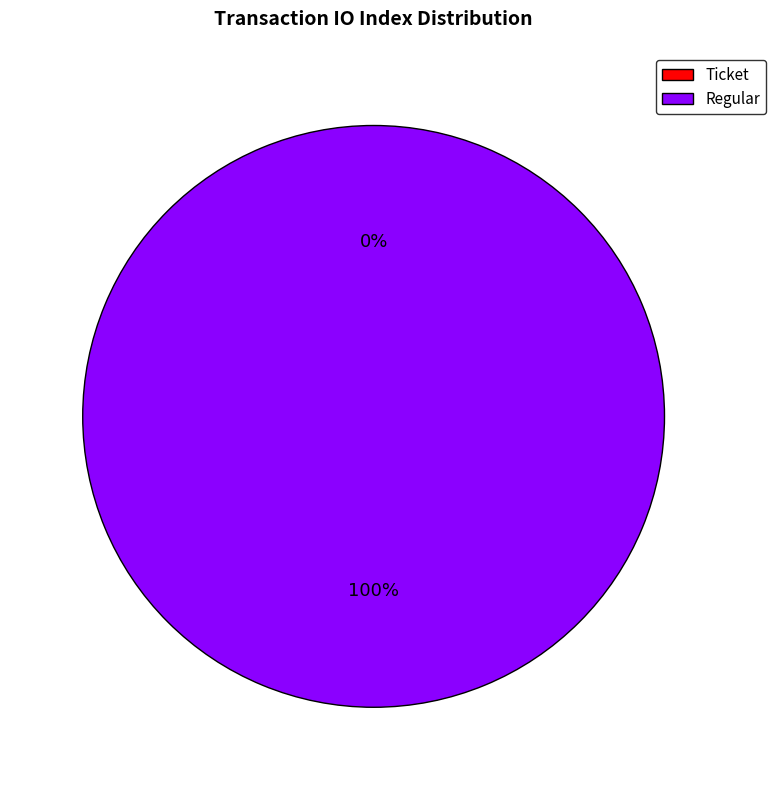

To the nearest percent, what portion does Regular (io_index=17) represent?

100%